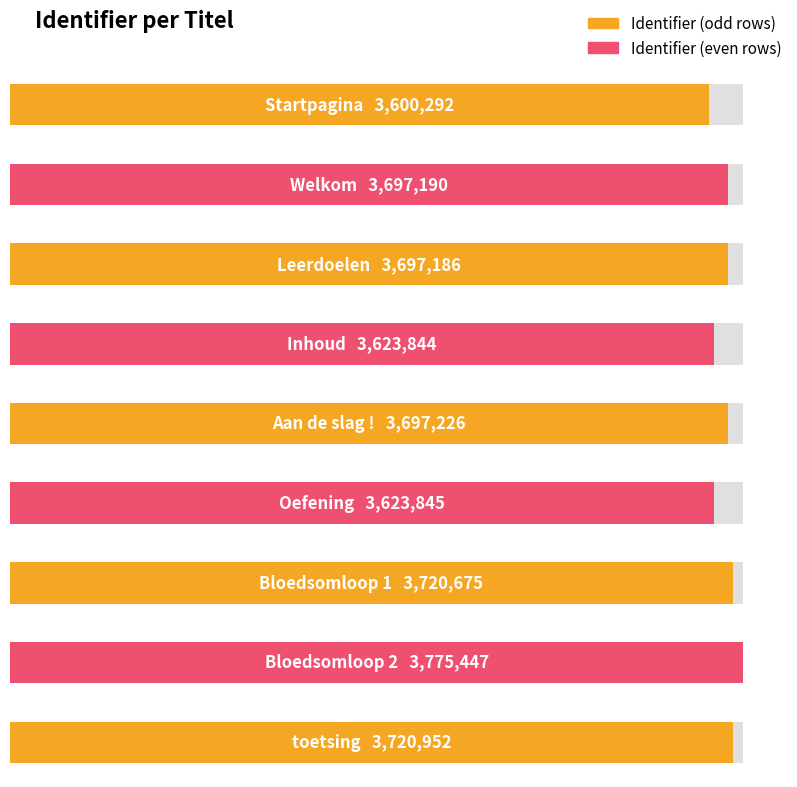

What position from the right is Oefening?

4